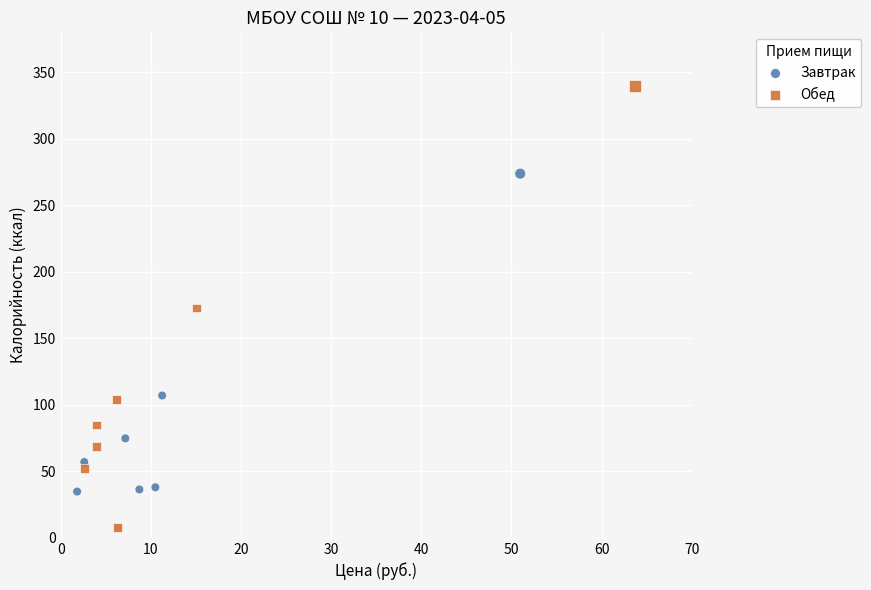

Which series has the largest Y range (max minus min)?

Обед